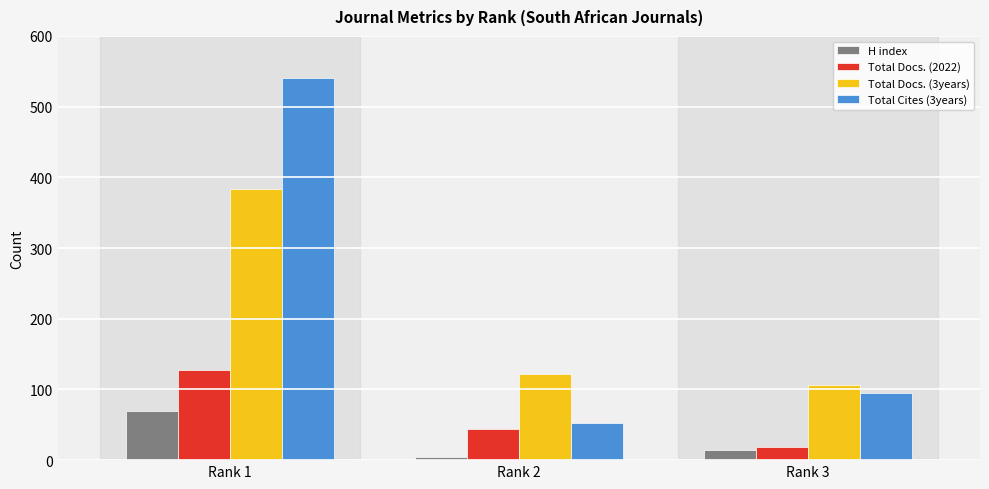

At which category is the sum across all series the highest?

Rank 1